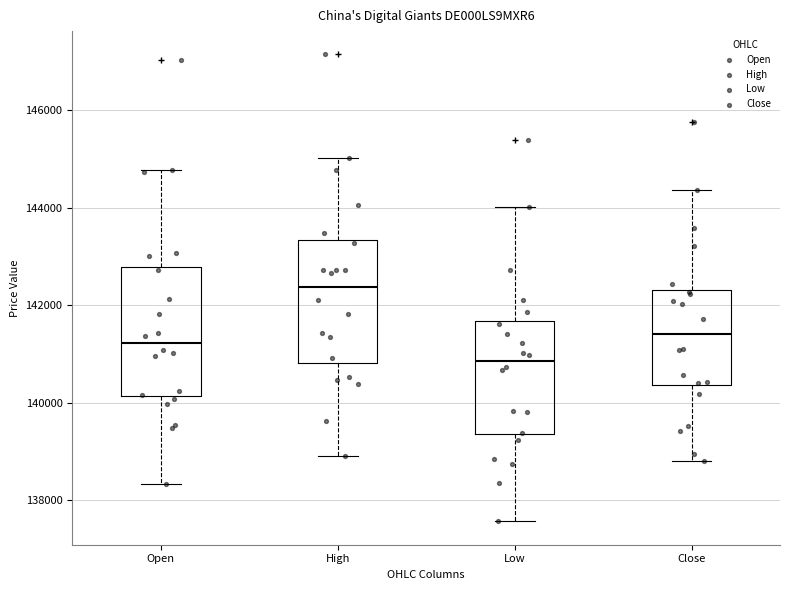

Which box's median line is the highest?

High